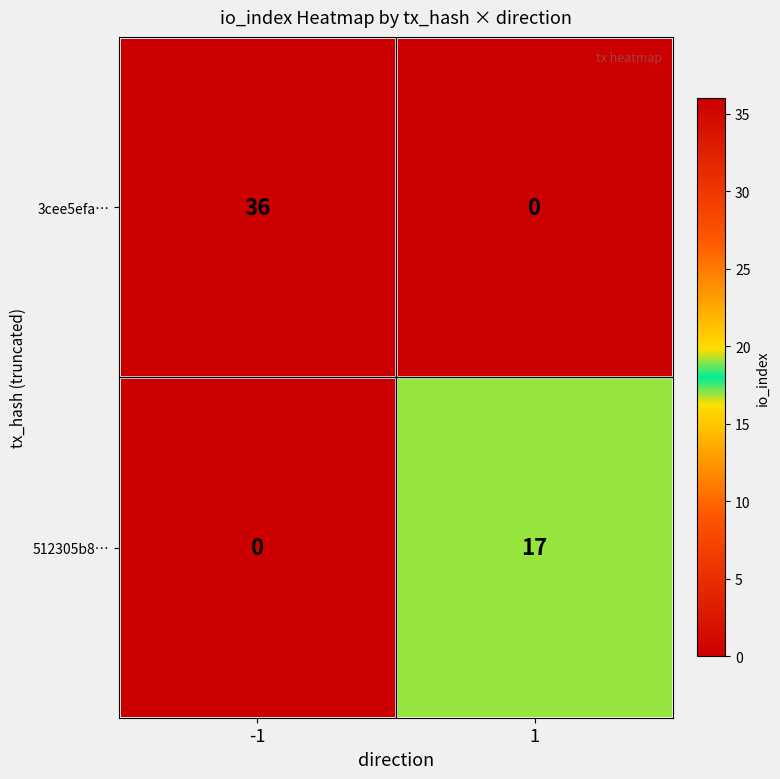

Which series changed the most between -1 and 1?

3cee5efa…